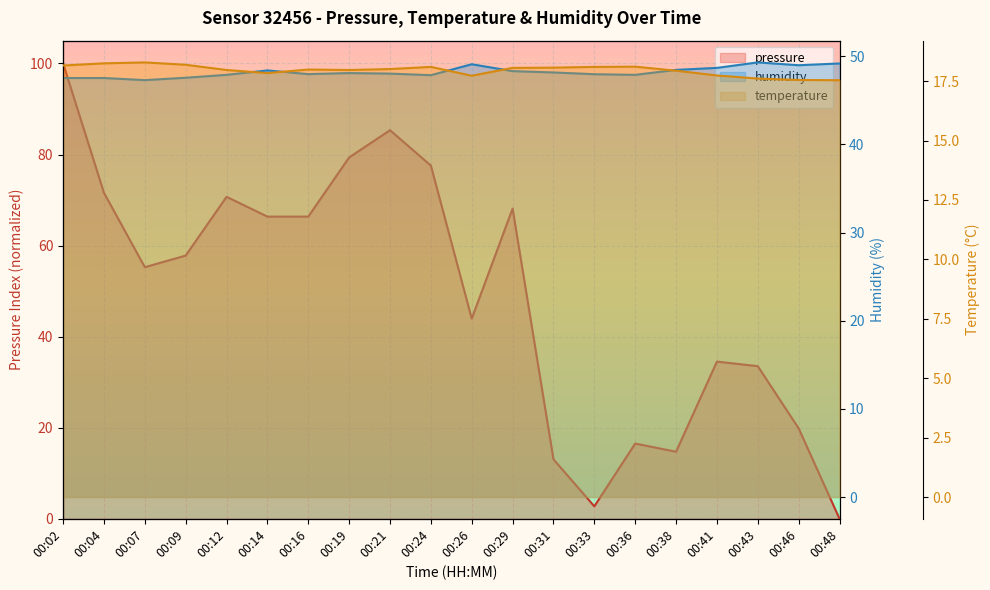

At which label does pressure reach its peak?

00:02